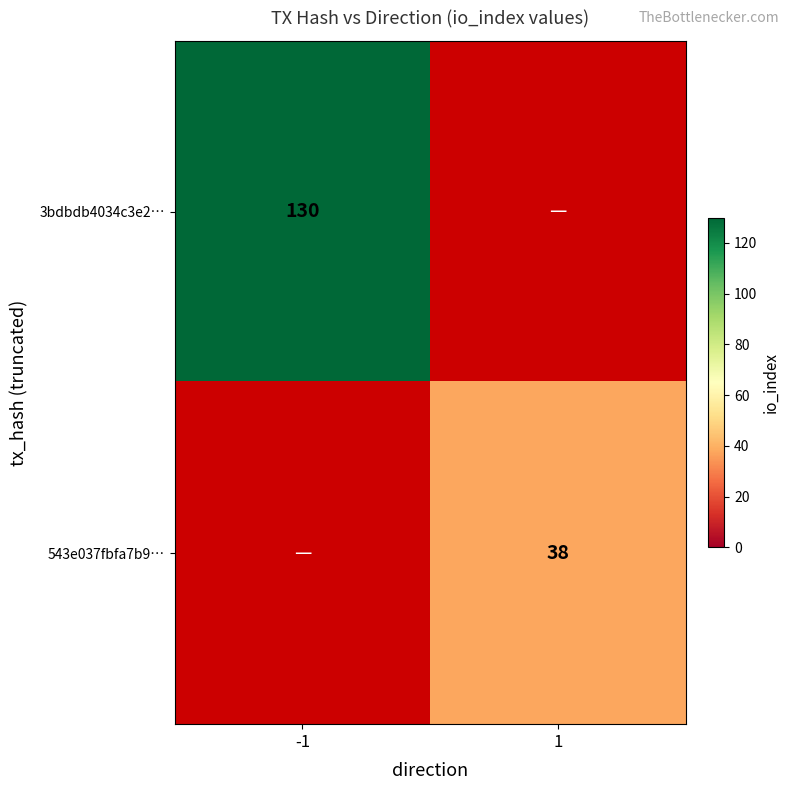

True or false: 543e037fbfa7b9… has a value of 59.1 at 1.

False